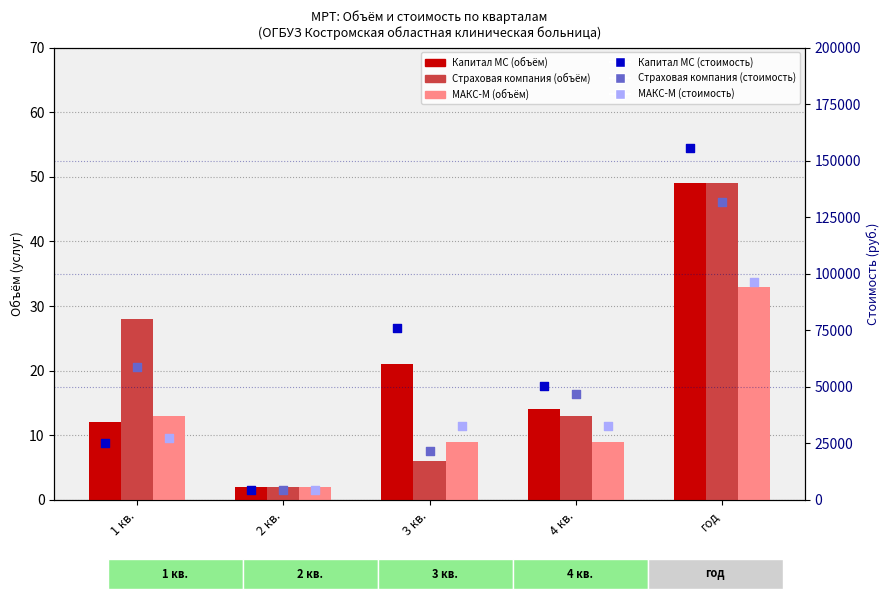

At how many categories does at least one series exceed 24611?

4